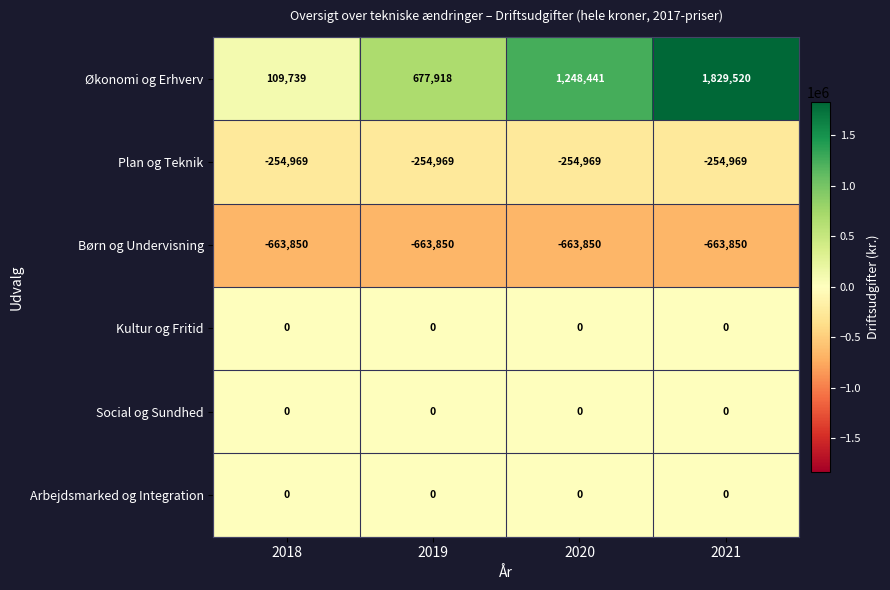

What is the total value across all series at 2020?

329622